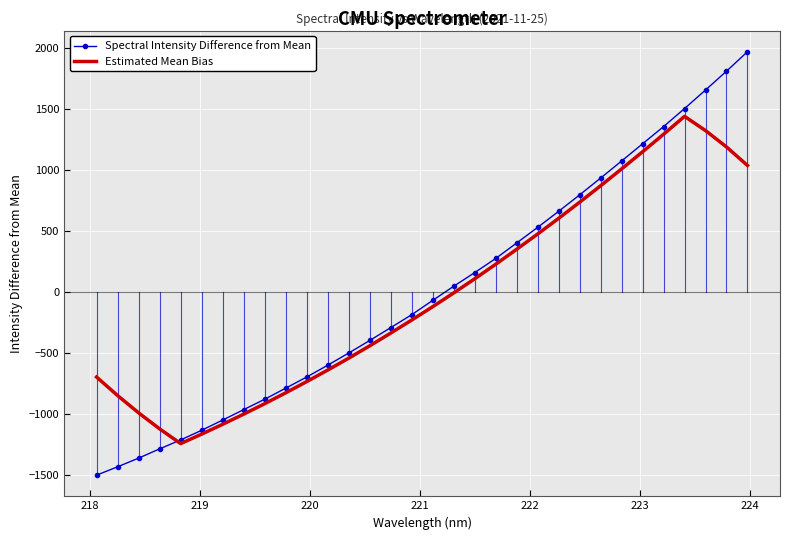

Rank the series by their maximum value, from highest to lowest.

Spectral Intensity Difference from Mean, Estimated Mean Bias